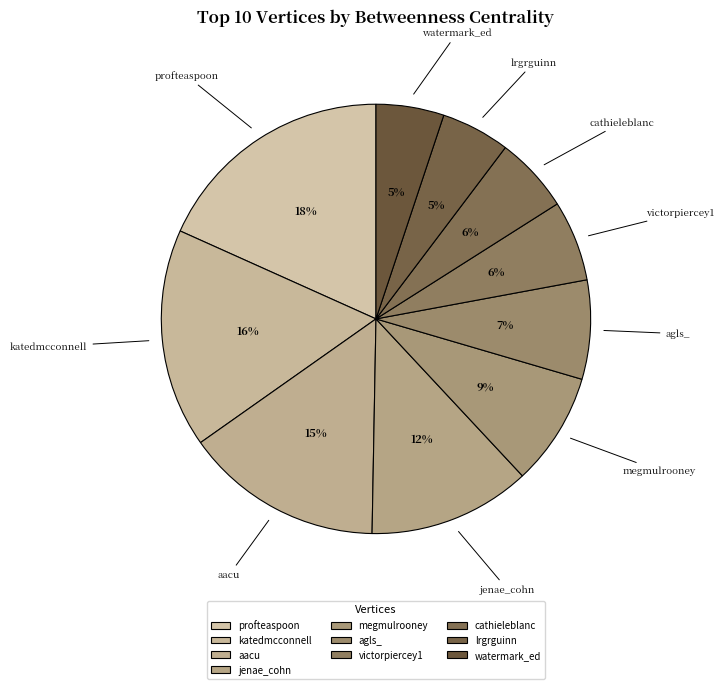

How many slices are in this pie chart?

10